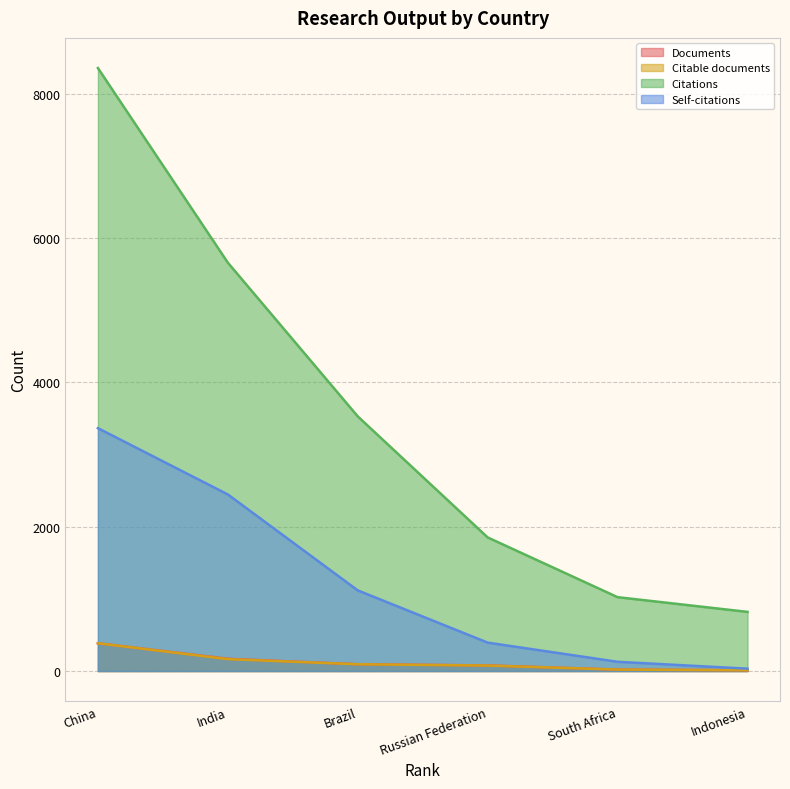

Count the number of data series in this chart.

4